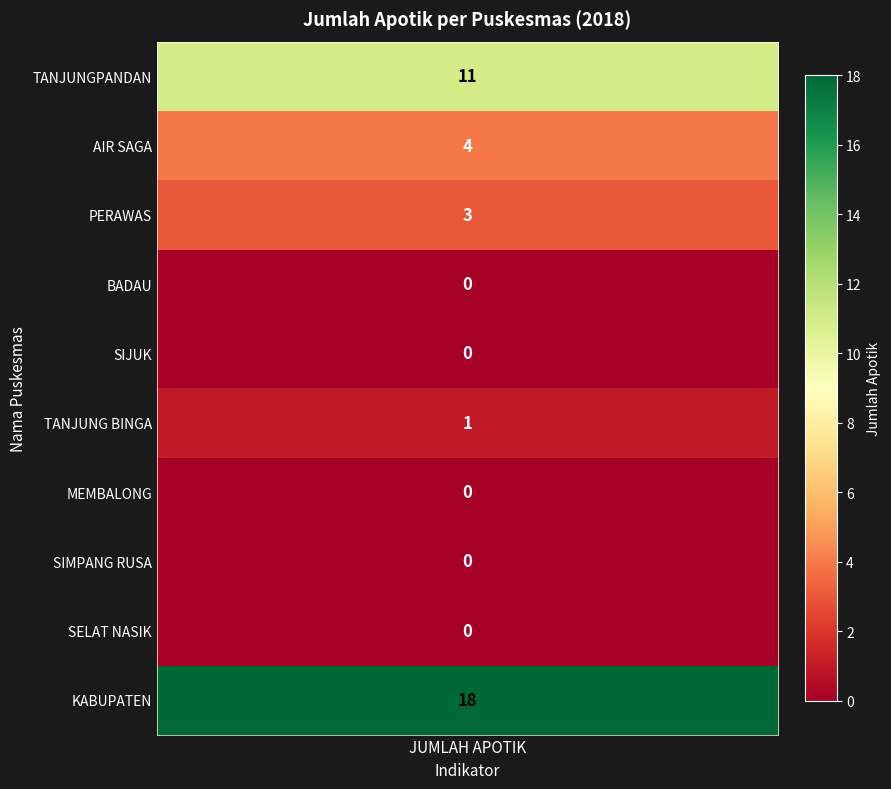

Where does the data first go above 1?

TANJUNGPANDAN